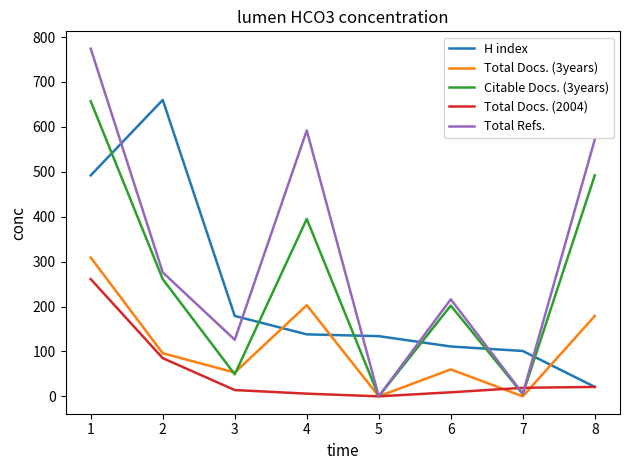

Does the chart display data point markers on the line(s)?

No